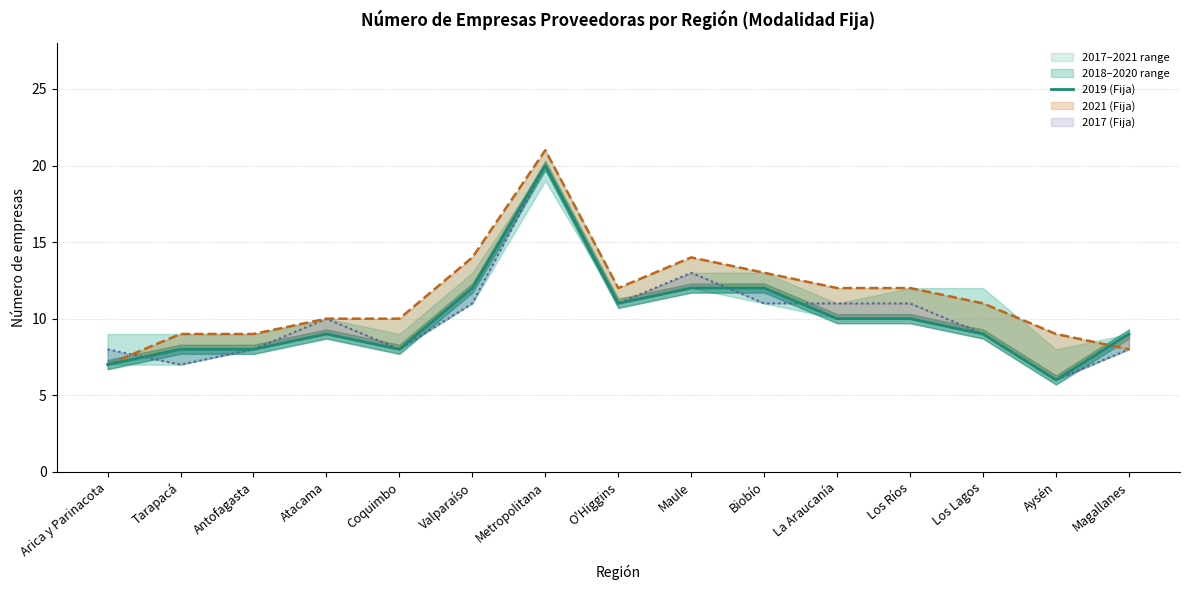

Read the value at Aysén.

6